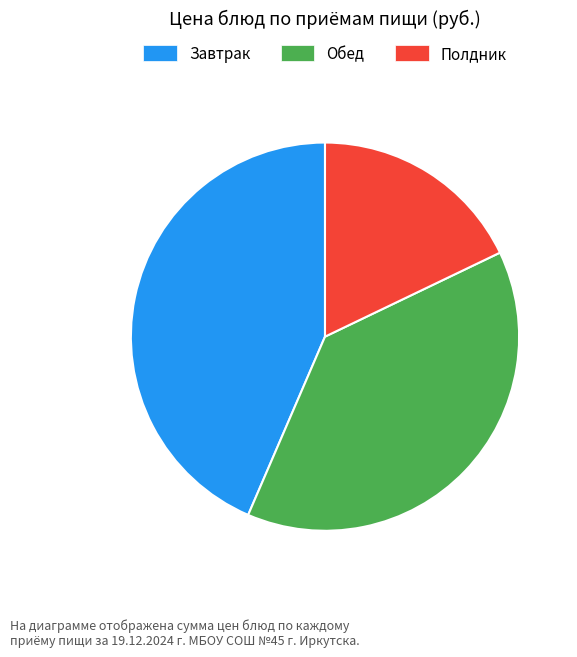

Does any single category account for the majority?

No